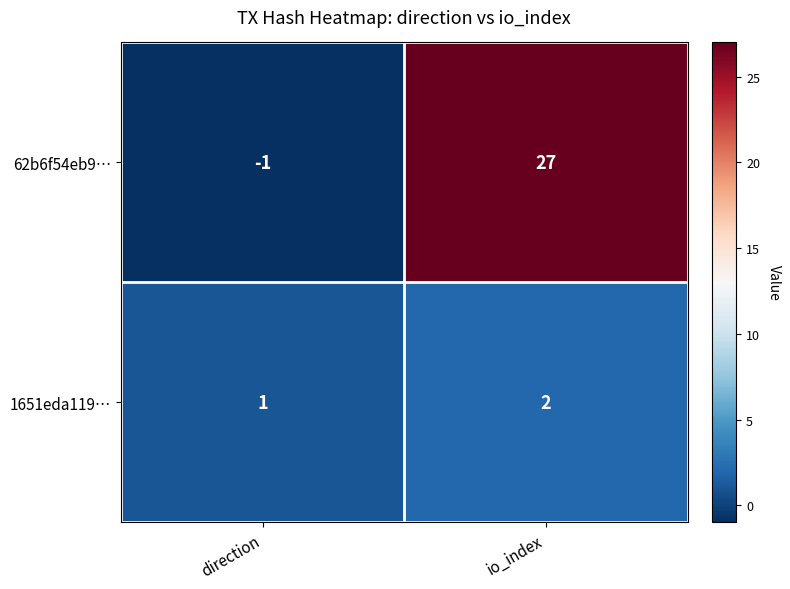

Reading left to right, what are all the values shown in this chart?

62b6f54eb9…: direction=-1	io_index=27
1651eda119…: direction=1	io_index=2